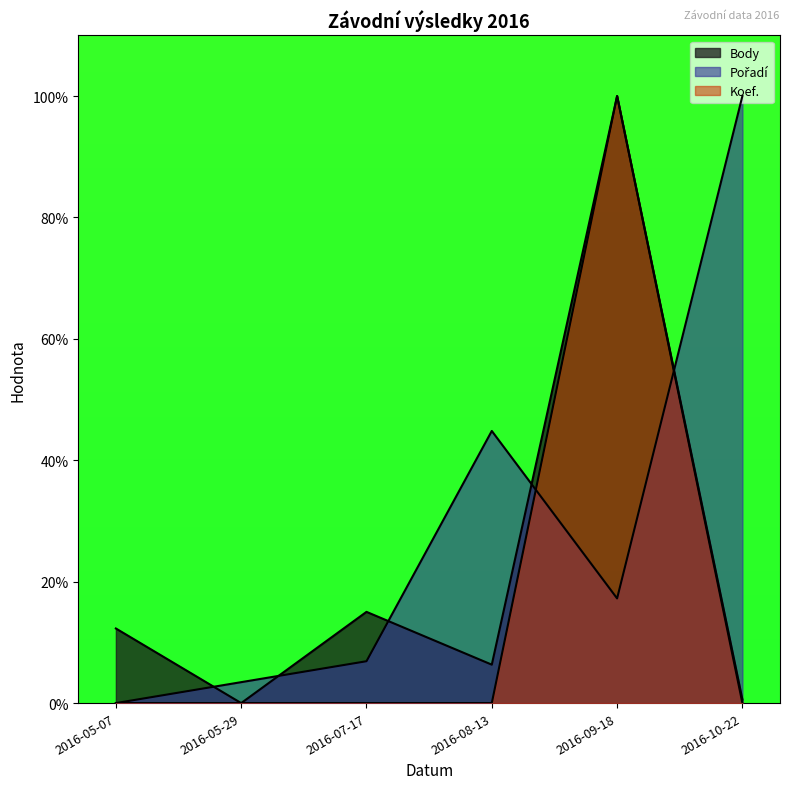

What is the label of the 6th point from the left?

2016-10-22